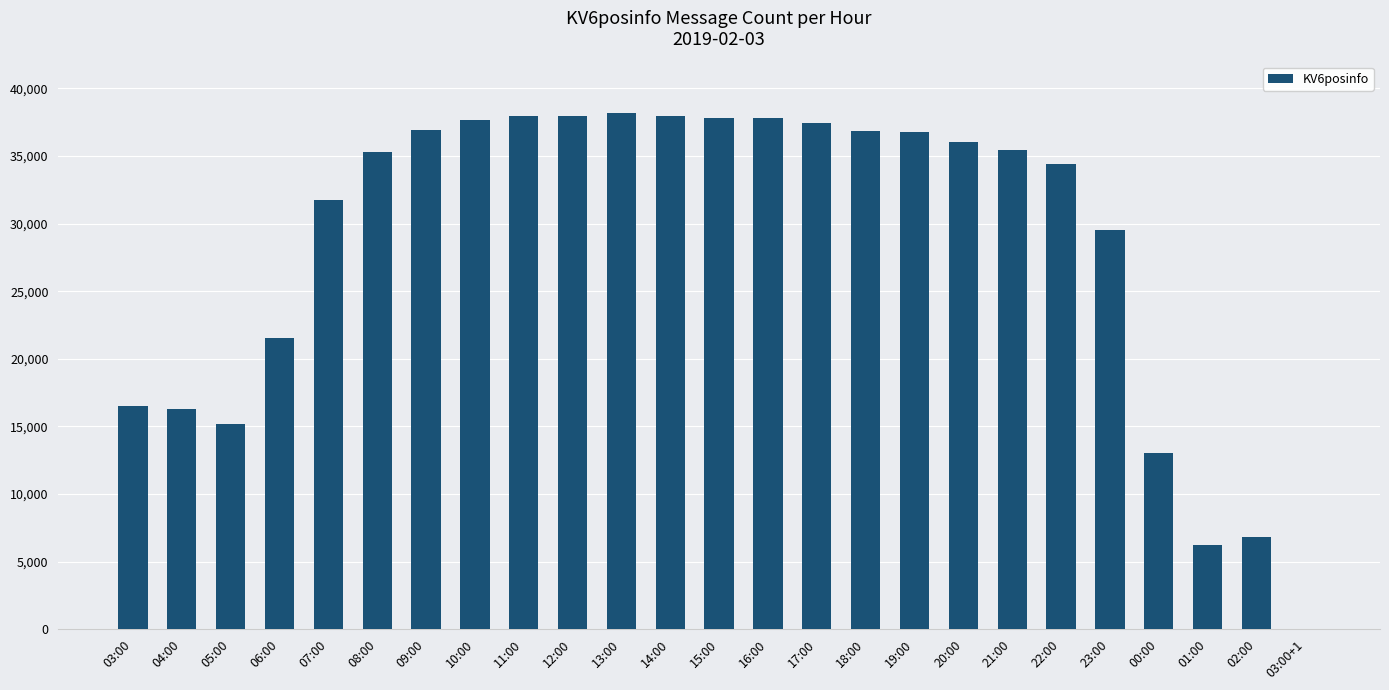

True or false: the data shows 53143 at 12:00.

False